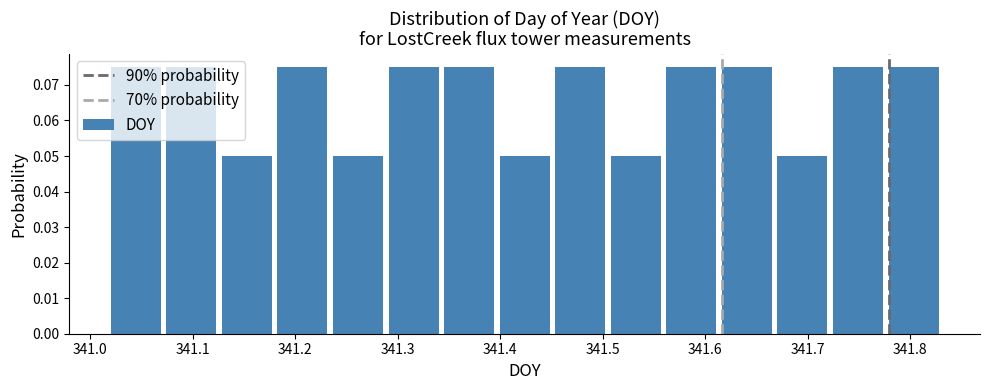

How tall is the bar that spans 341.24 to 341.29 on the x-axis? Neither the bar edges nor the heights are printed on the chart, so give them approximately, as read against the axes.

0.050